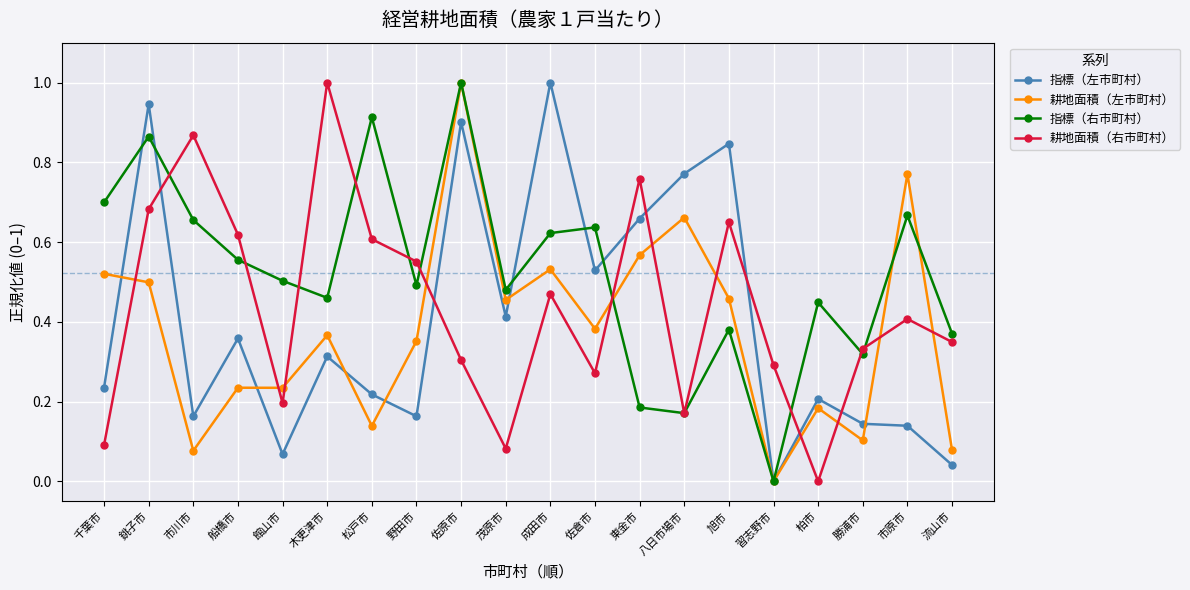

At which label does 指標（右市町村） reach its minimum?

習志野市